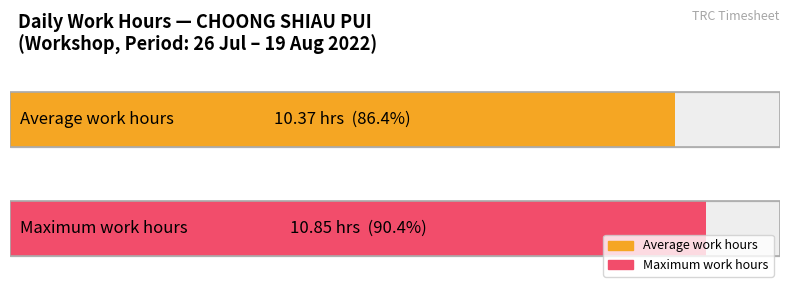

How many bars are there in each group?

2